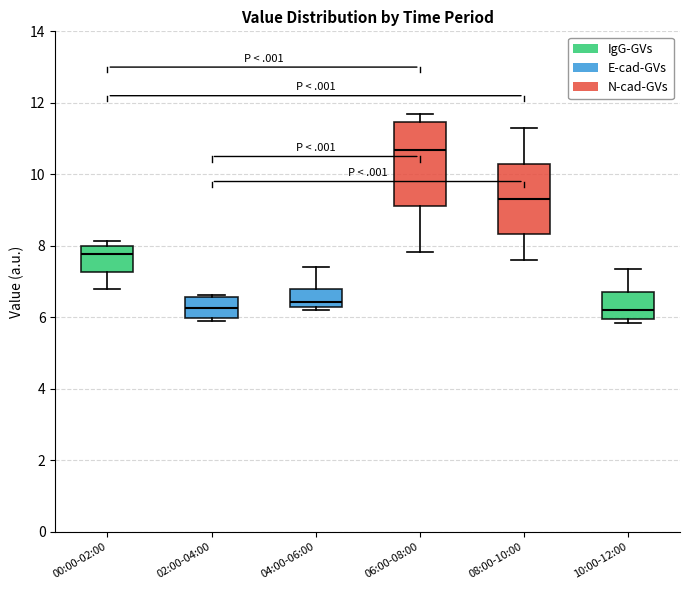

Reading left to right, transcribe this box plot: for each box, give where its median line is, the range the box spans, and where its two whiskers end, as read against the y-axis. The values are not printed on the chart, so give them approximately, as read against the axis.

00:00-02:00: median 7.8, box 7.2 to 8.0, whiskers 6.8 to 8.2
02:00-04:00: median 6.2, box 6.0 to 6.6, whiskers 6.0 (just below the box's lower edge) to 6.6 (just above the box's upper edge)
04:00-06:00: median 6.4, box 6.2 to 6.8, whiskers 6.2 (just below the box's lower edge) to 7.4
06:00-08:00: median 10.6, box 9.2 to 11.4, whiskers 7.8 to 11.8
08:00-10:00: median 9.4, box 8.4 to 10.4, whiskers 7.6 to 11.4
10:00-12:00: median 6.2, box 6.0 to 6.8, whiskers 5.8 to 7.4